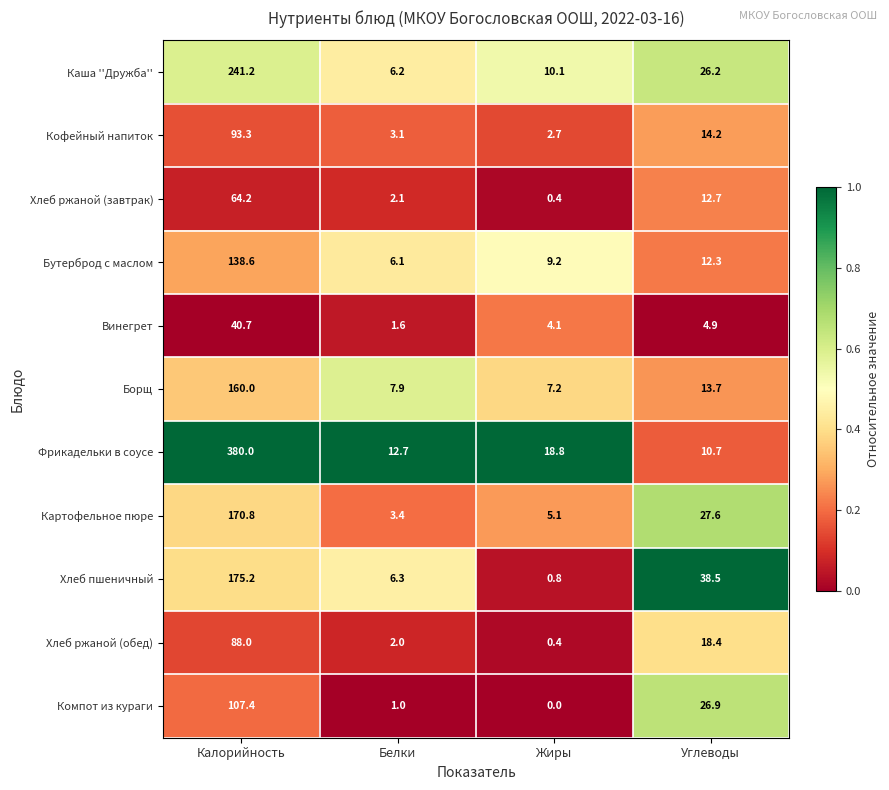

The Каша ''Дружба'' series shows 11.0 at Белки. True or false?

False